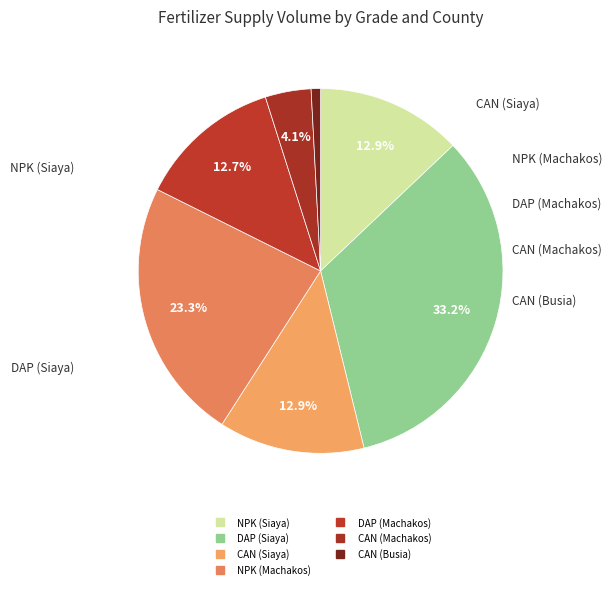

True or false: CAN (Siaya) accounts for 13% of the total.

True